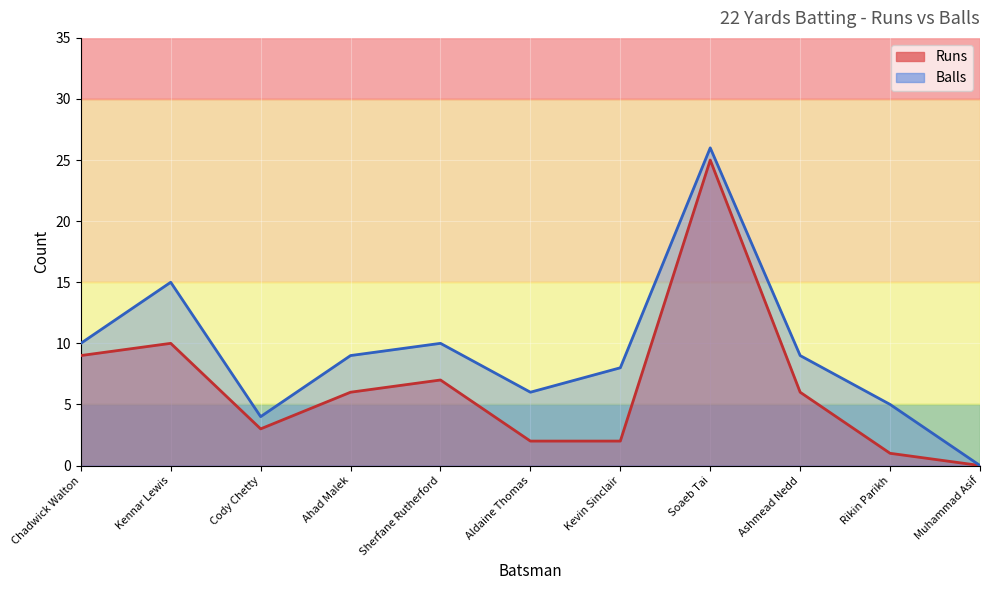

Count the number of categories in the chart.

11